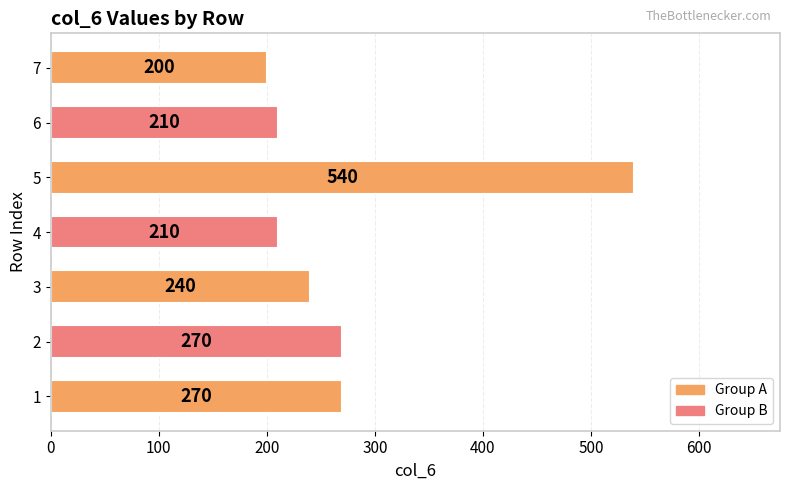

True or false: the data shows 379 at 2.

False